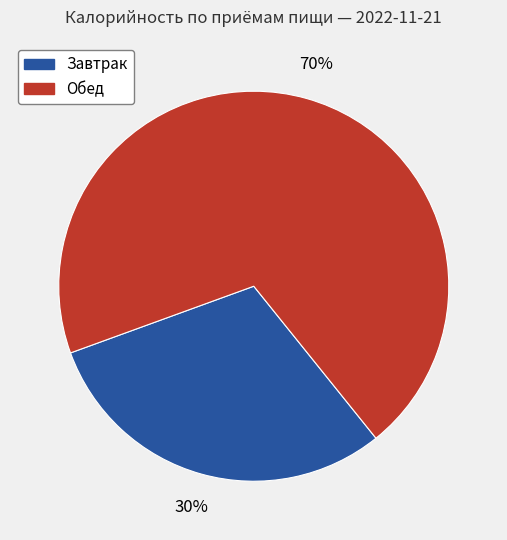

Does any single category account for the majority?

Yes